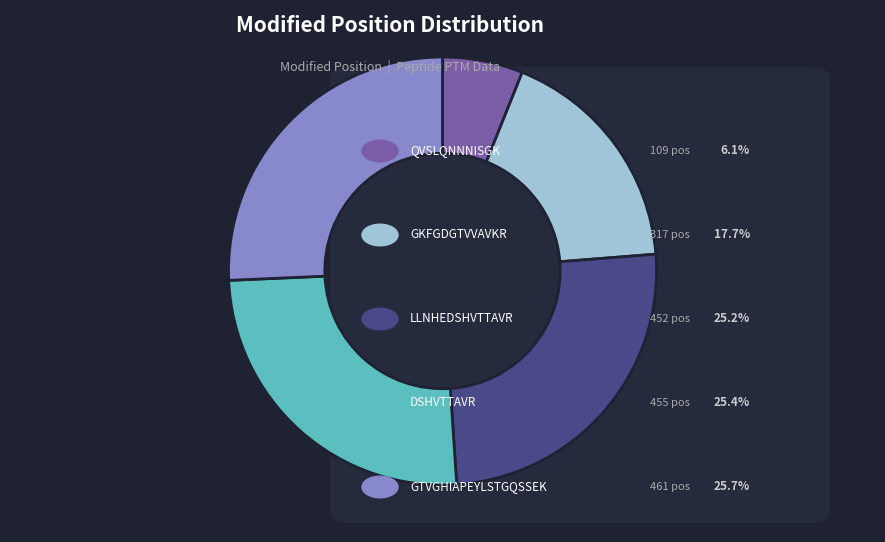

Is there a majority slice in this chart?

No